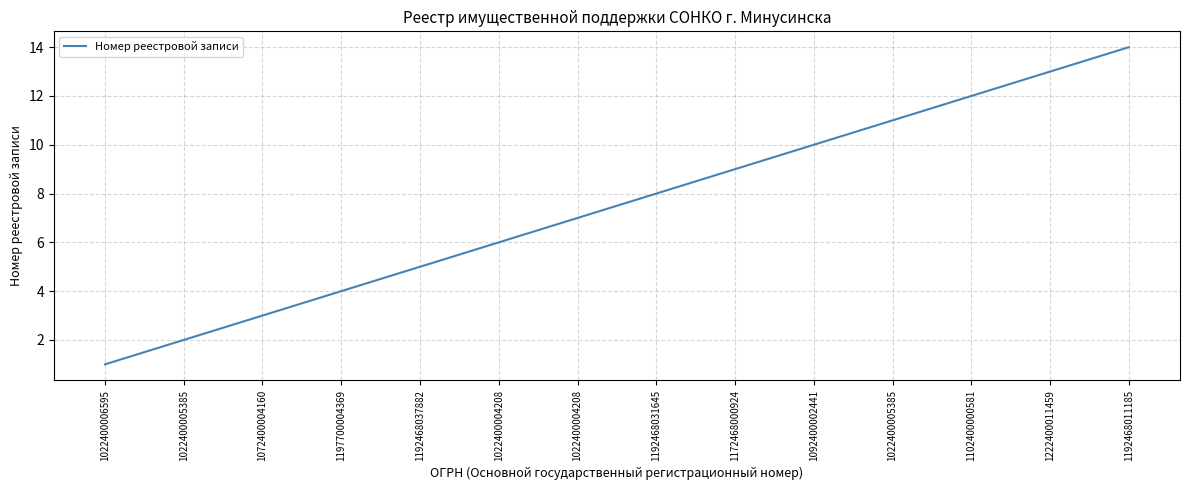

Does the chart have visible grid lines?

Yes